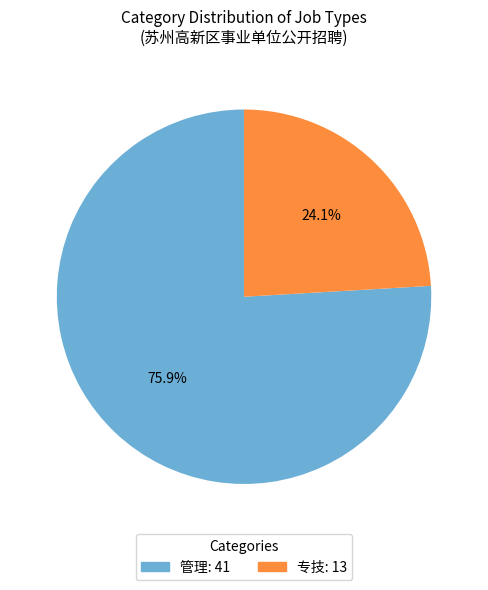

Is there a majority slice in this chart?

Yes